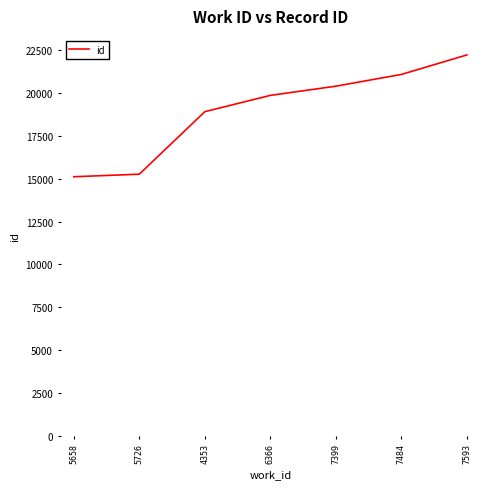

How many lines are shown in the chart?

1